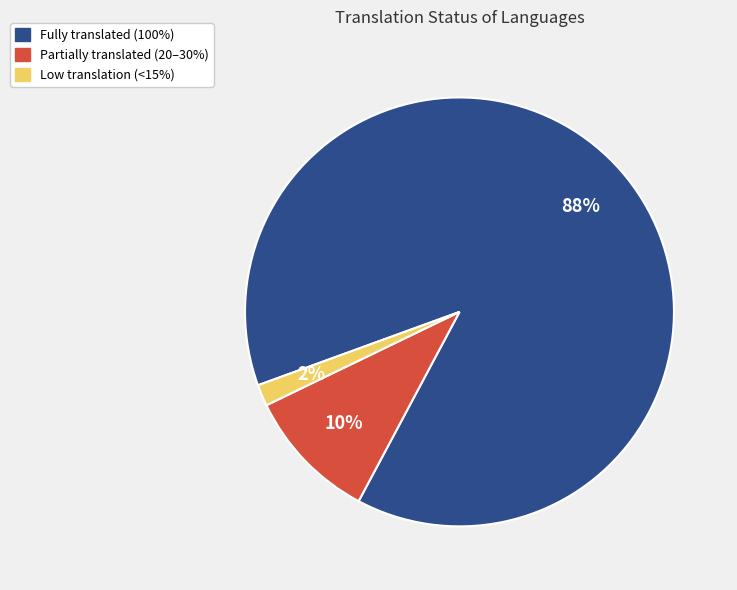

Is there any slice that represents more than half of the pie?

Yes